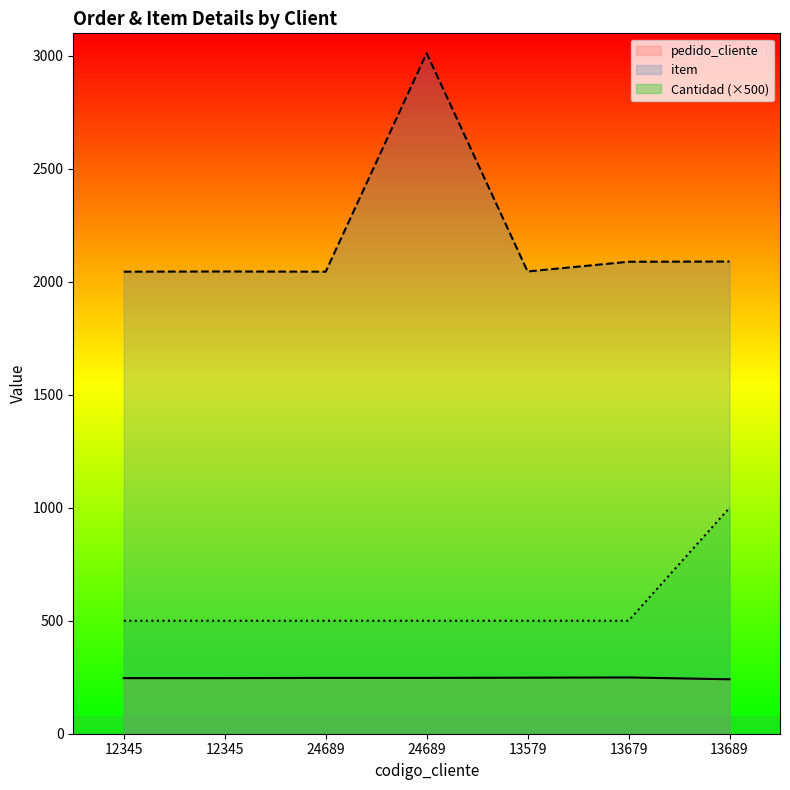

True or false: item and pedido_cliente intersect in this chart.

False